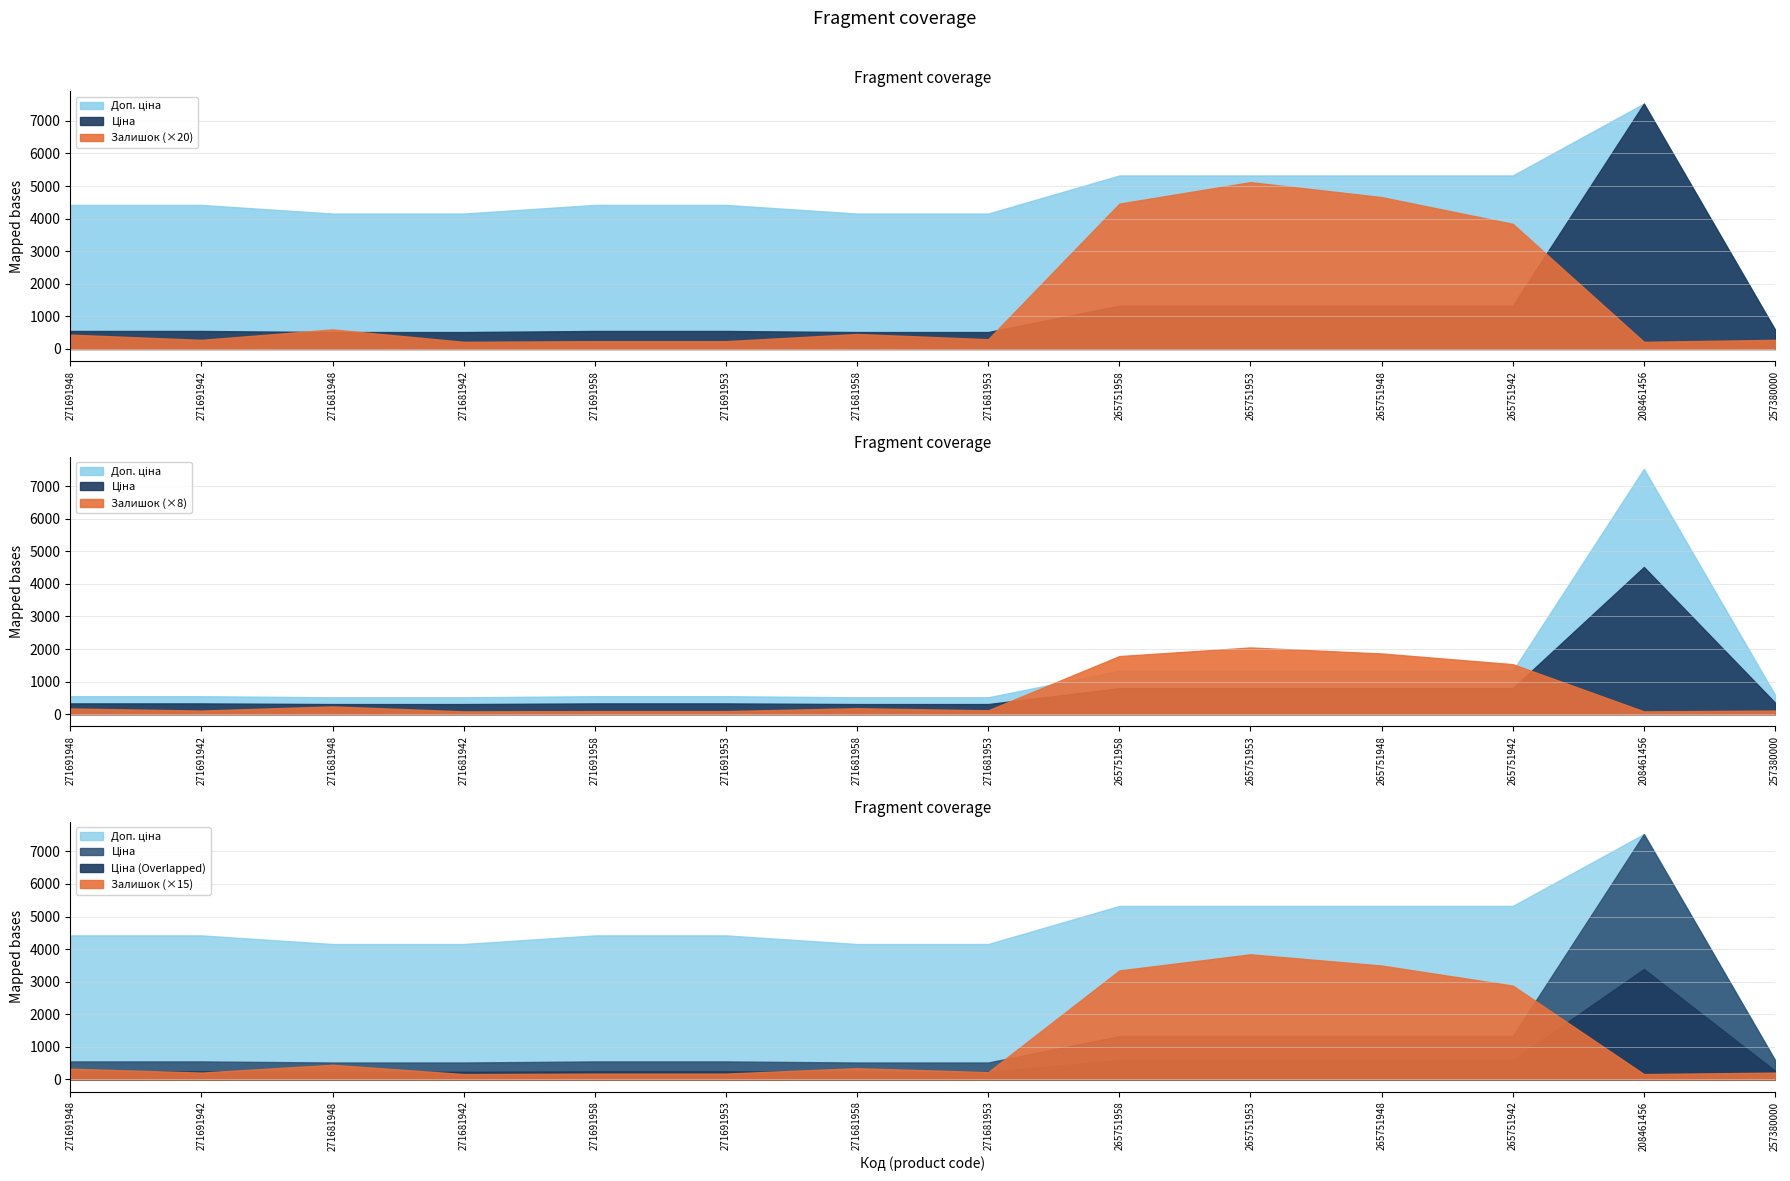

What is the sum of the Залишок values at 271691953 and 265751953?

268.0